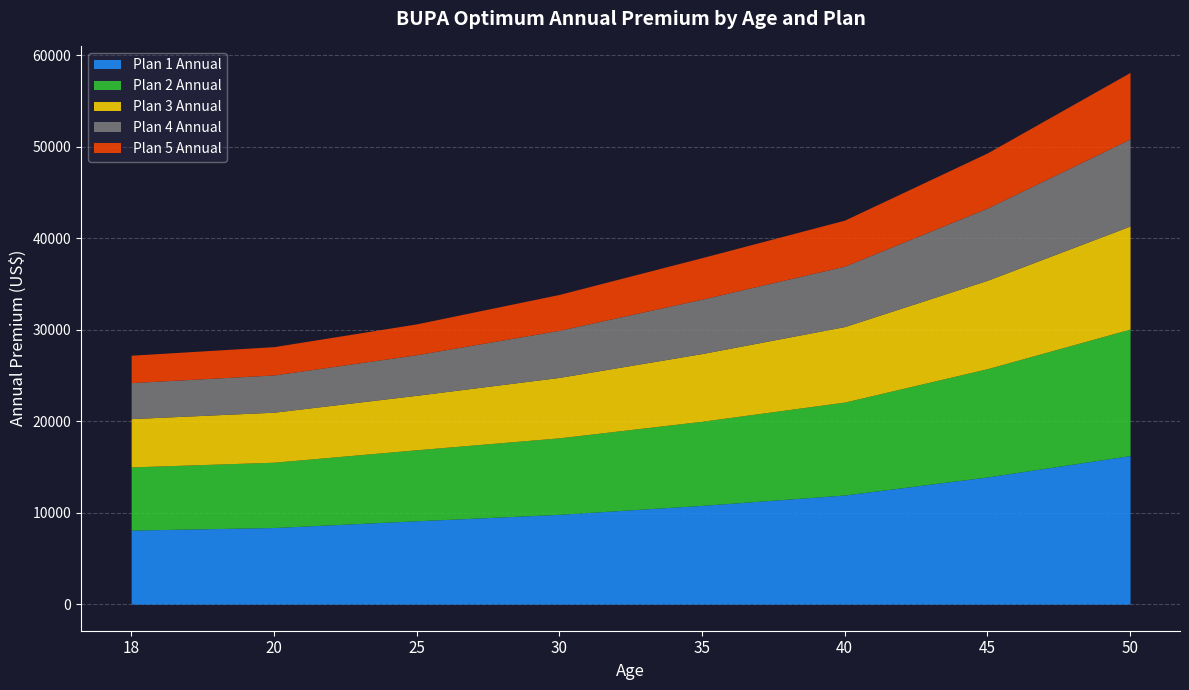

True or false: Plan 1 Annual and Plan 5 Annual intersect in this chart.

False